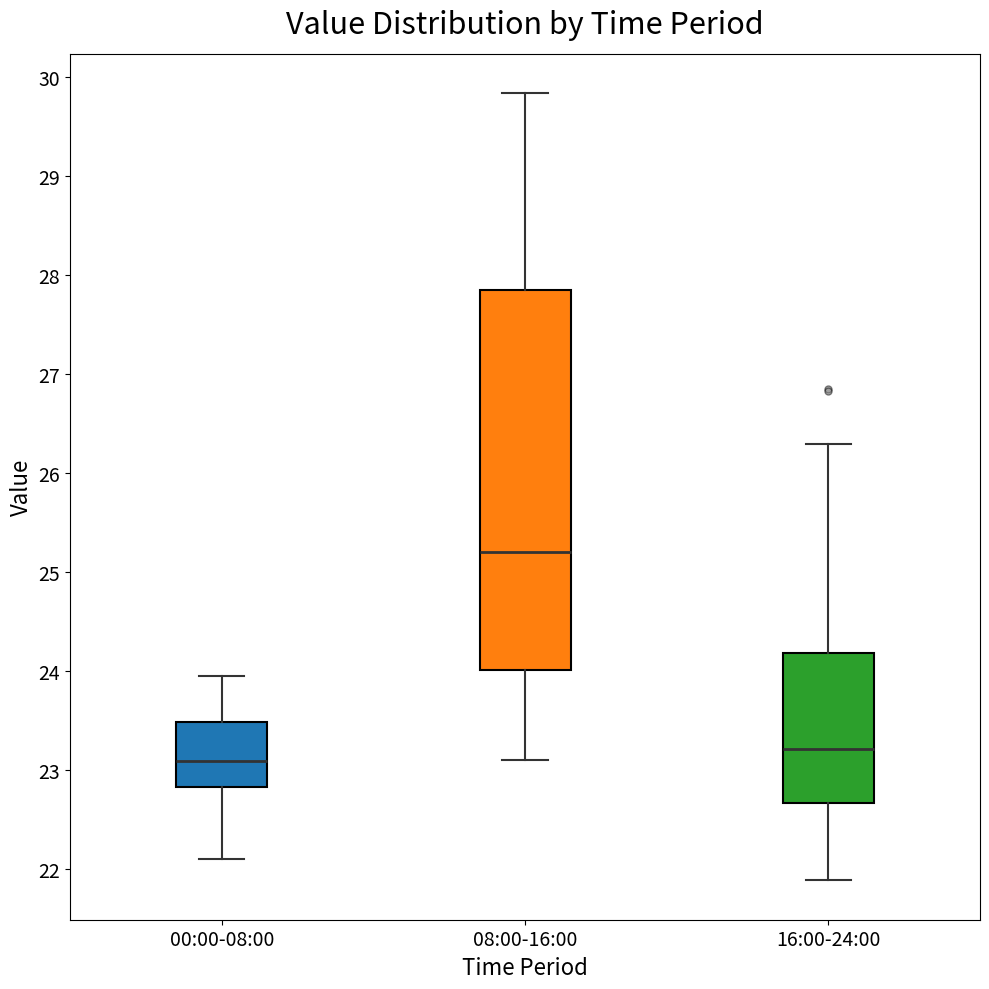

Which box is the tallest, from its lower edge to its upper edge?

08:00-16:00